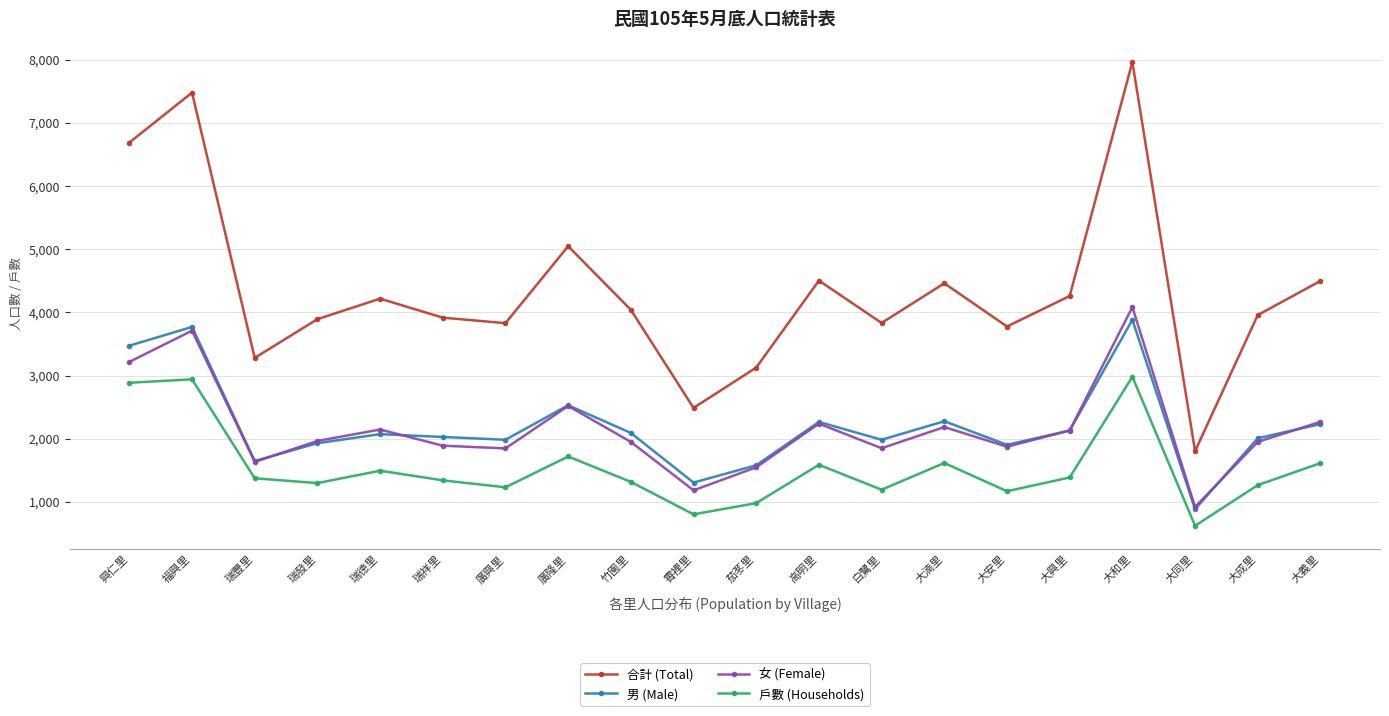

How many lines are shown in the chart?

4